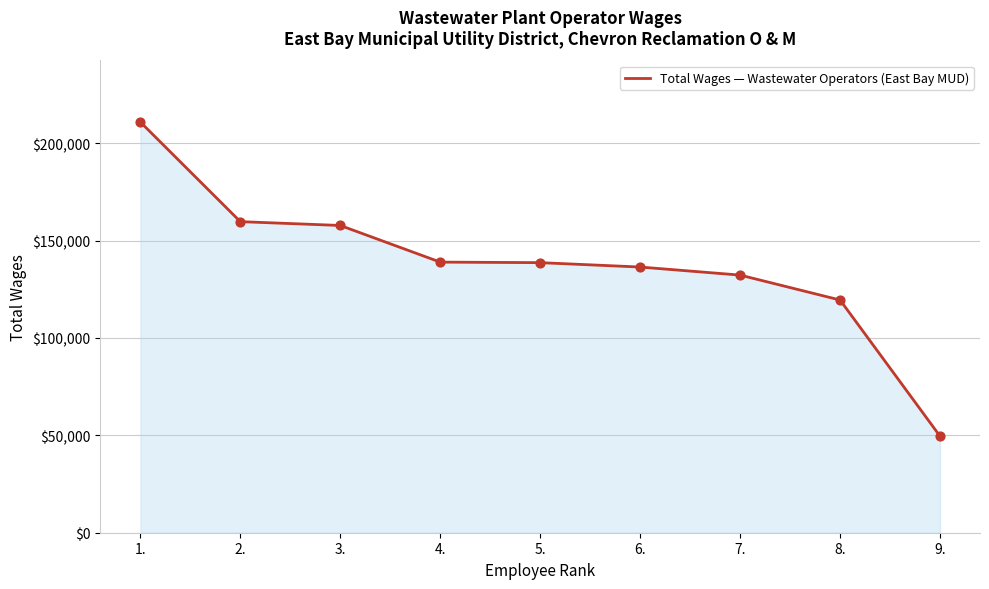

What is the change in value from 3. to 4.?

-18811